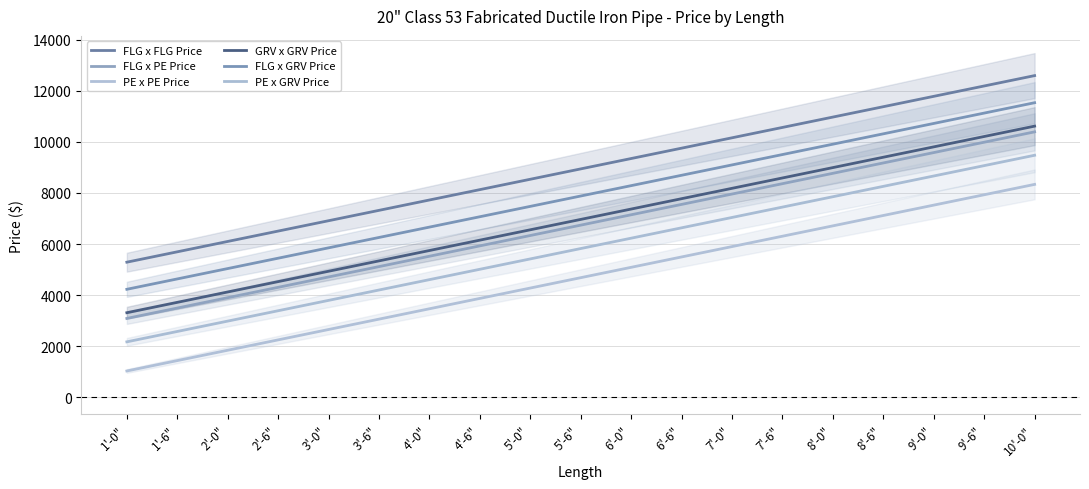

True or false: PE x GRV Price and PE x PE Price intersect in this chart.

False